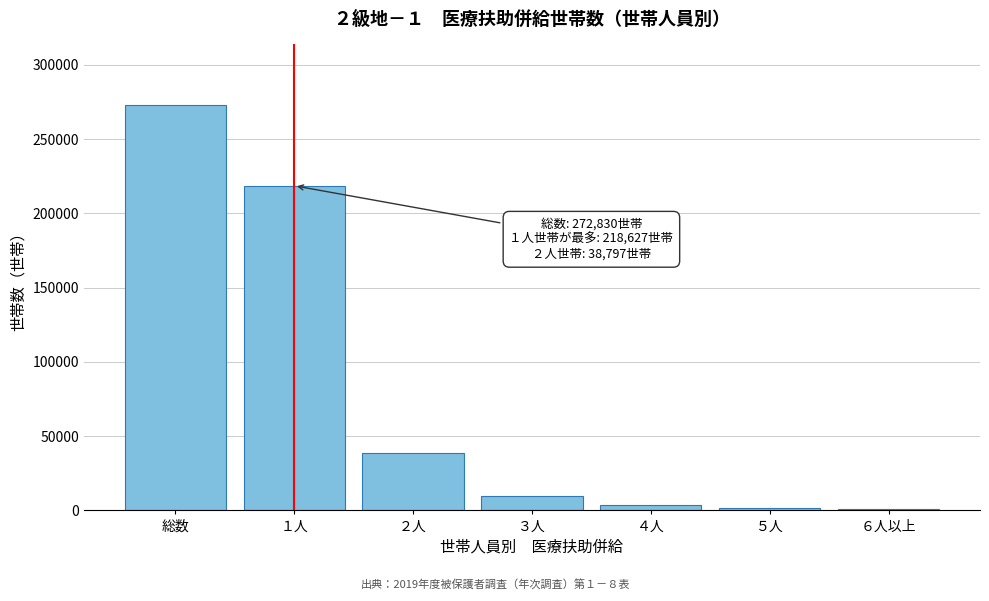

What is the ratio of the value at １人 to the value at ２人?

5.6